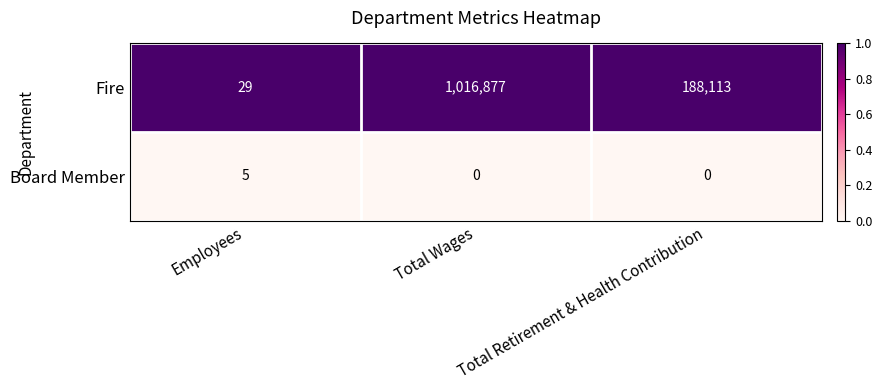

At how many categories does at least one series exceed 0?

3